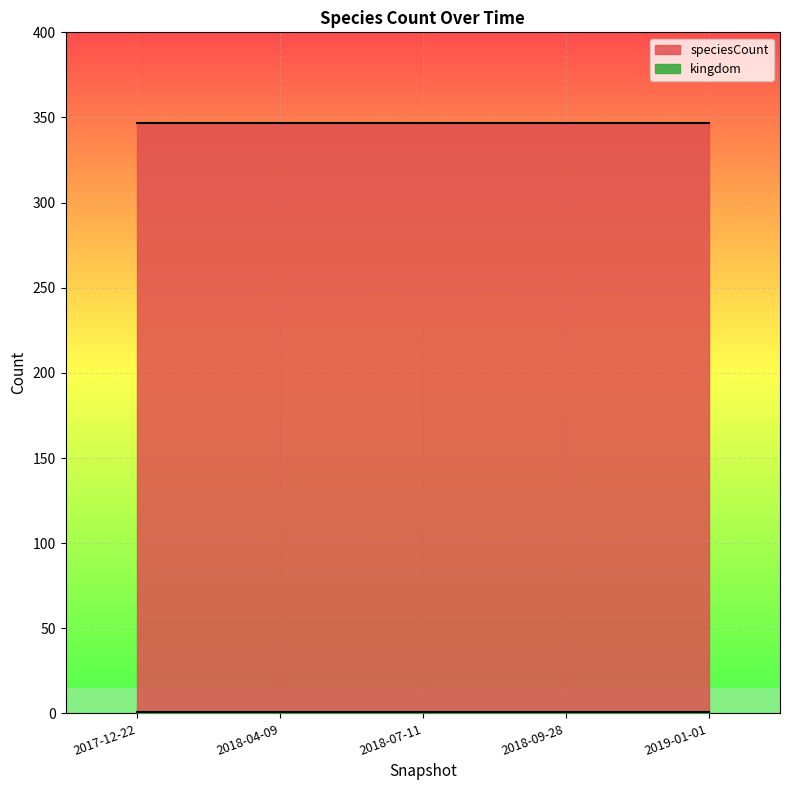

What is the label of the 5th point from the left?

2019-01-01